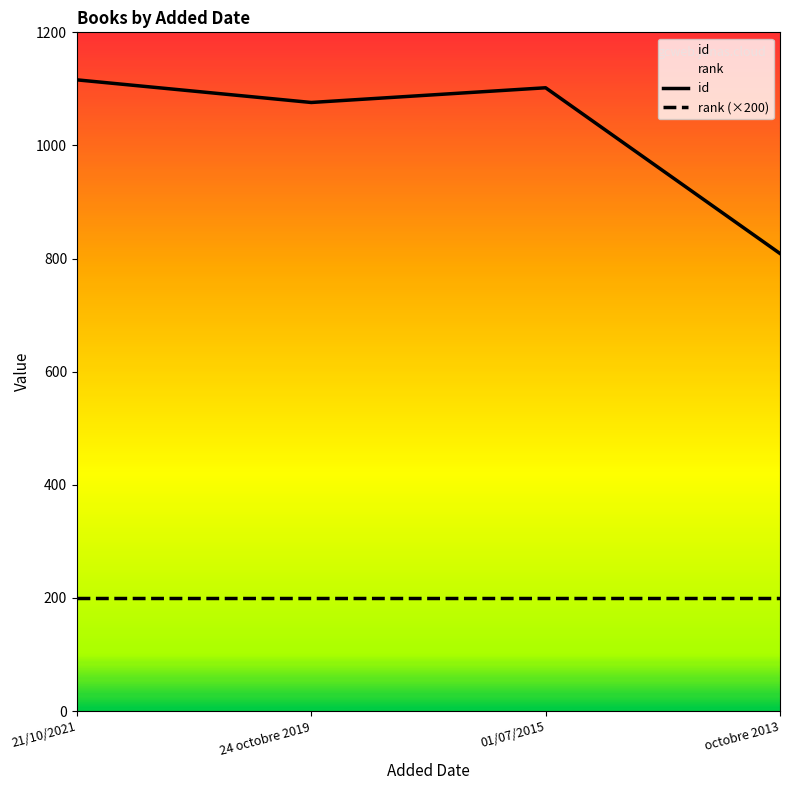

Reading right to left, extract all data points from this chart.

id: octobre 2013=809	01/07/2015=1102	24 octobre 2019=1076	21/10/2021=1116
rank (×200): octobre 2013=200	01/07/2015=200	24 octobre 2019=200	21/10/2021=200